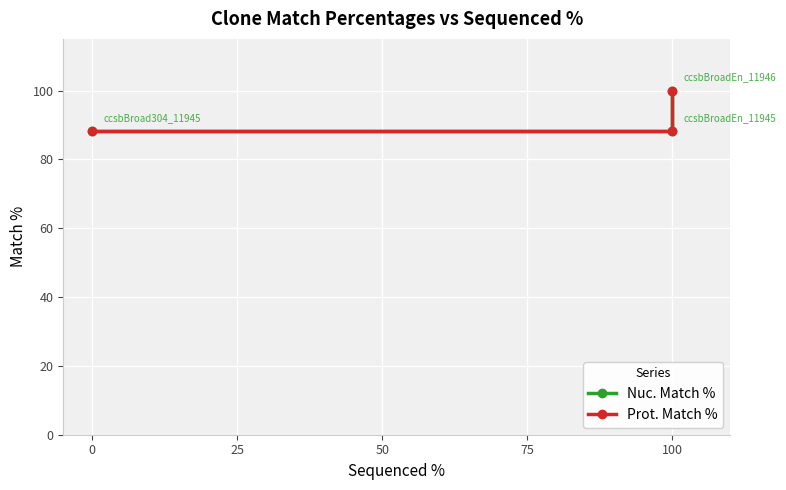

Is it true that Nuc. Match % equals 100.0 at 100?

True